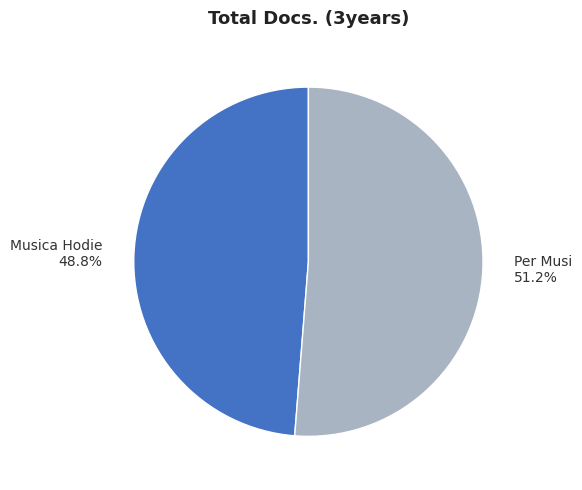

Count the number of slices in the pie.

2